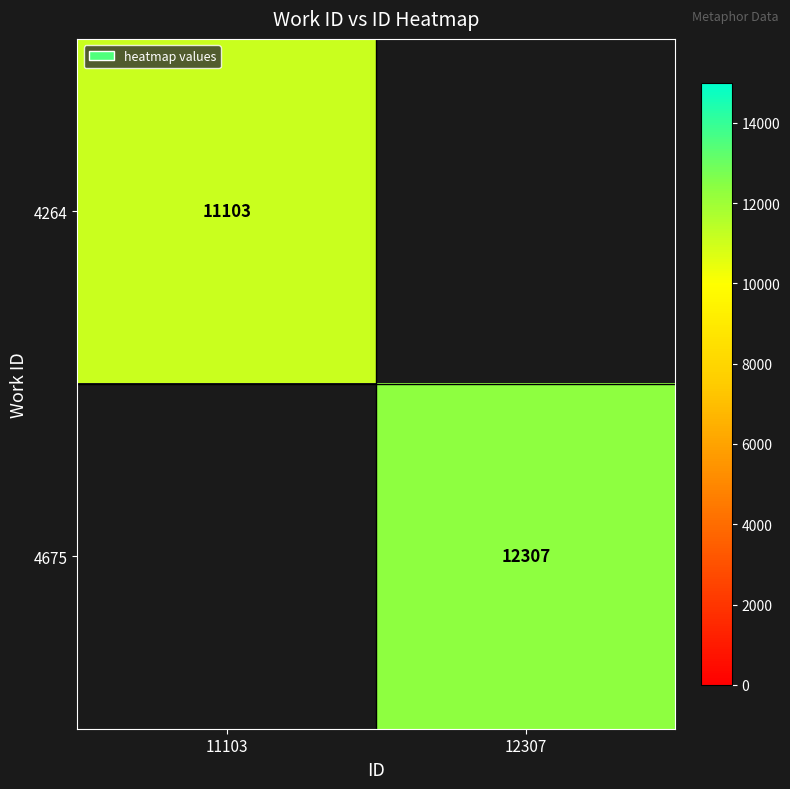

Is it true that 4264 equals 18125 at 11103?

False